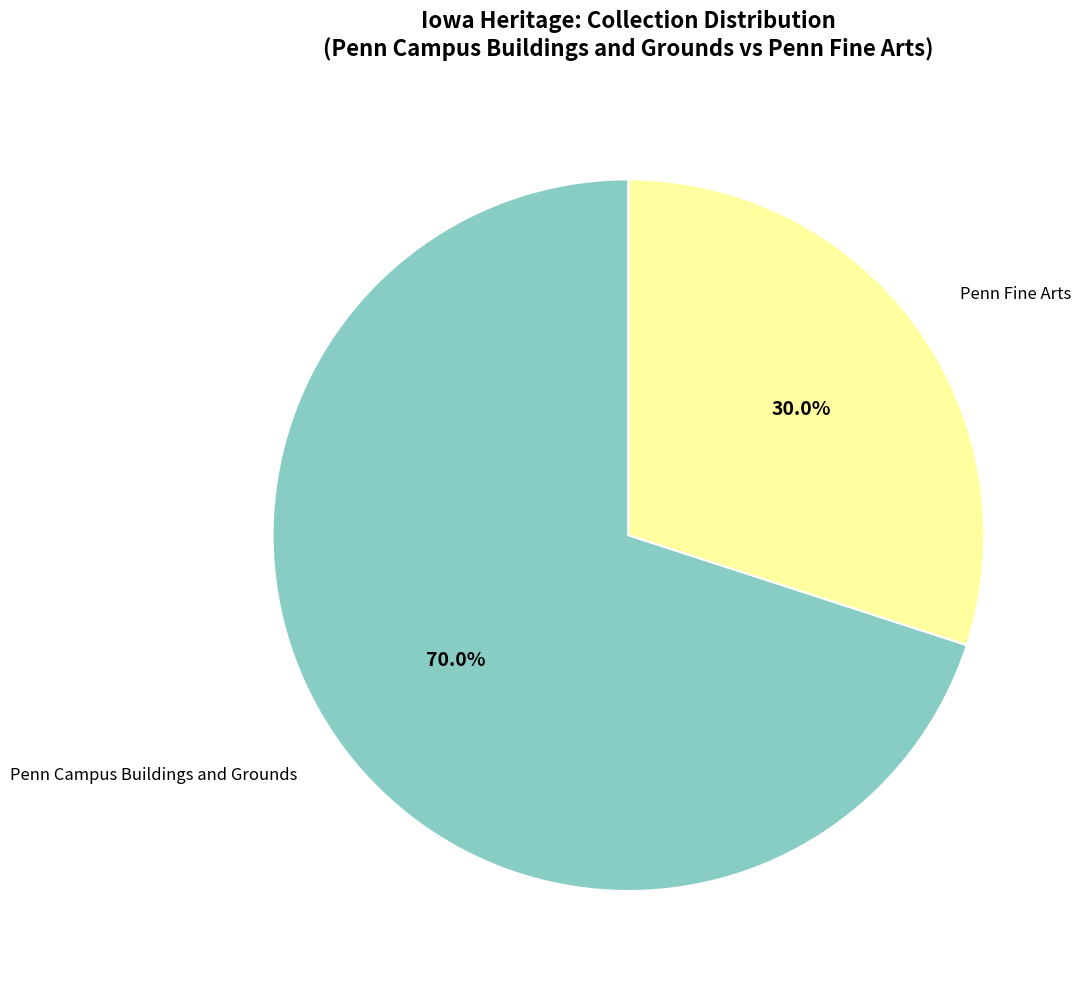

To the nearest percent, what is the difference between the largest and smallest slice percentages?

40%